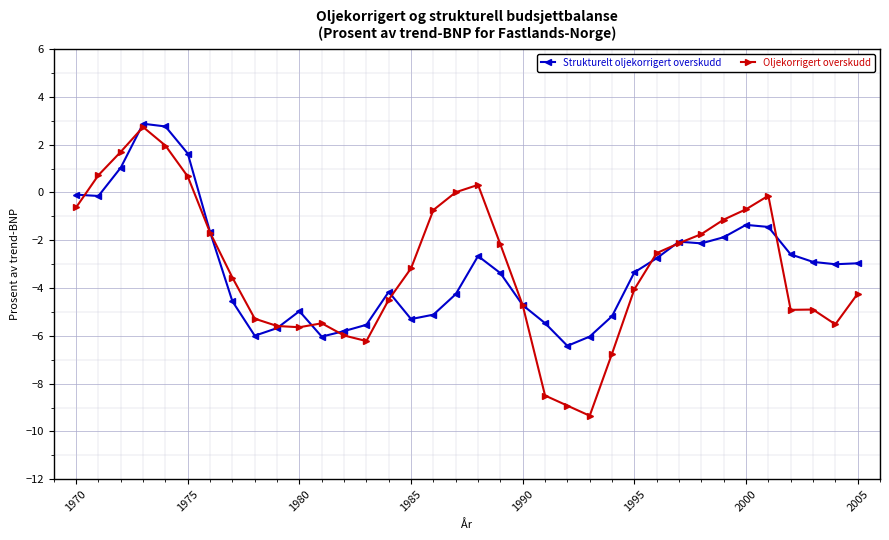

What is the greatest value displayed?

2.9